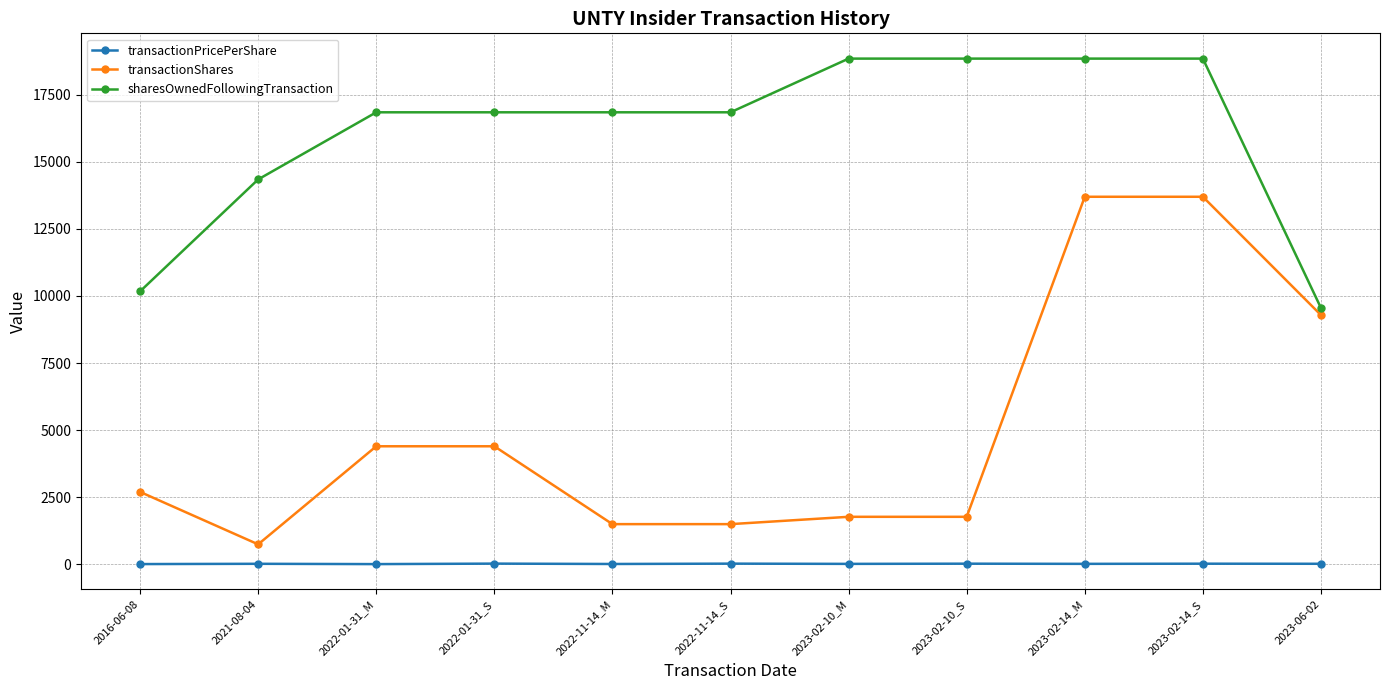

What are all the series names shown in the legend?

transactionPricePerShare, transactionShares, sharesOwnedFollowingTransaction